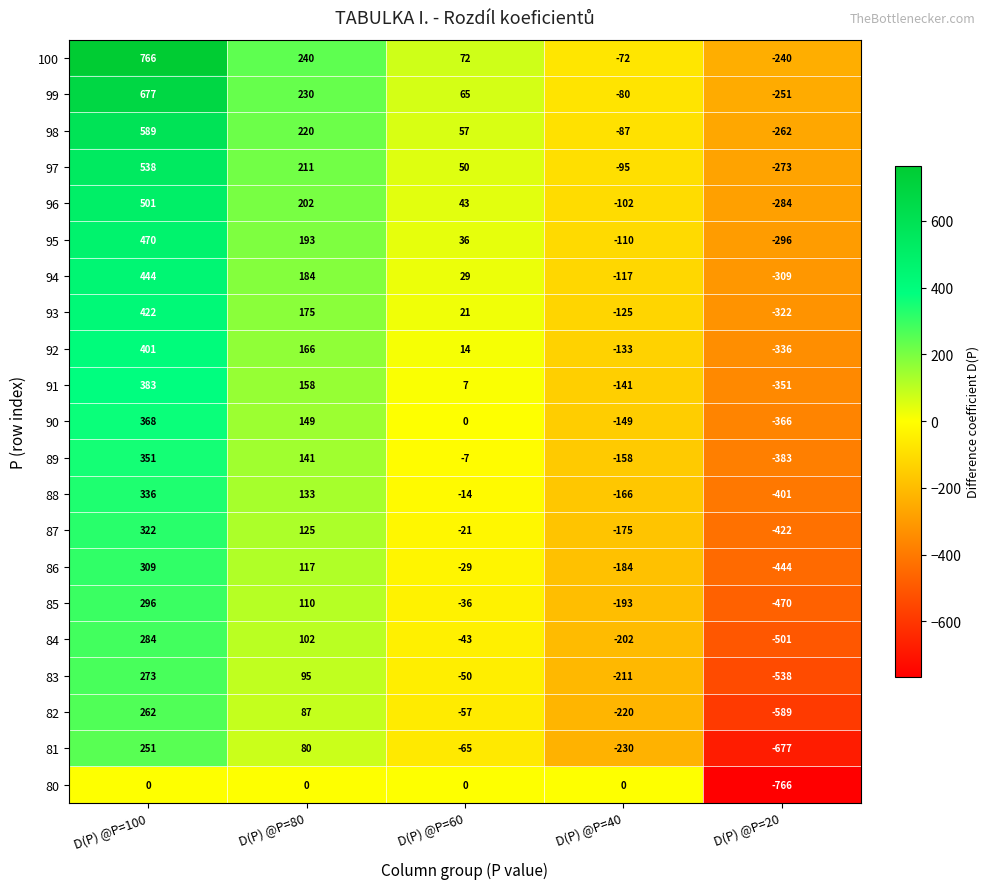

At which label is 94 closest to 67?

D(P) @P=60